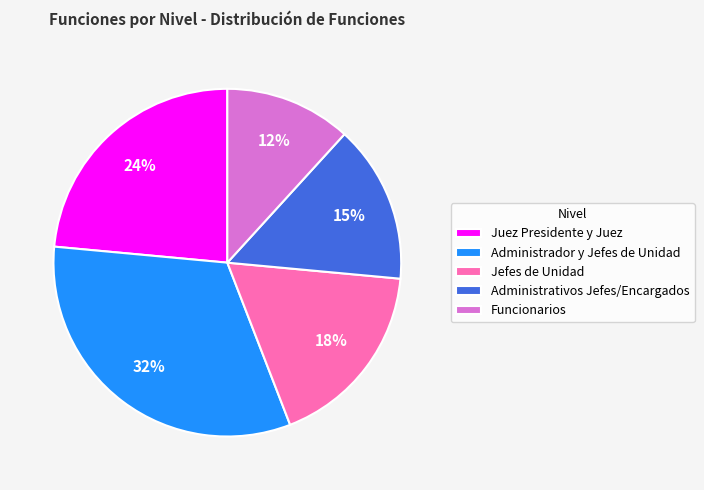

Between Funcionarios and Administrativos Jefes/Encargados, which is larger?

Administrativos Jefes/Encargados